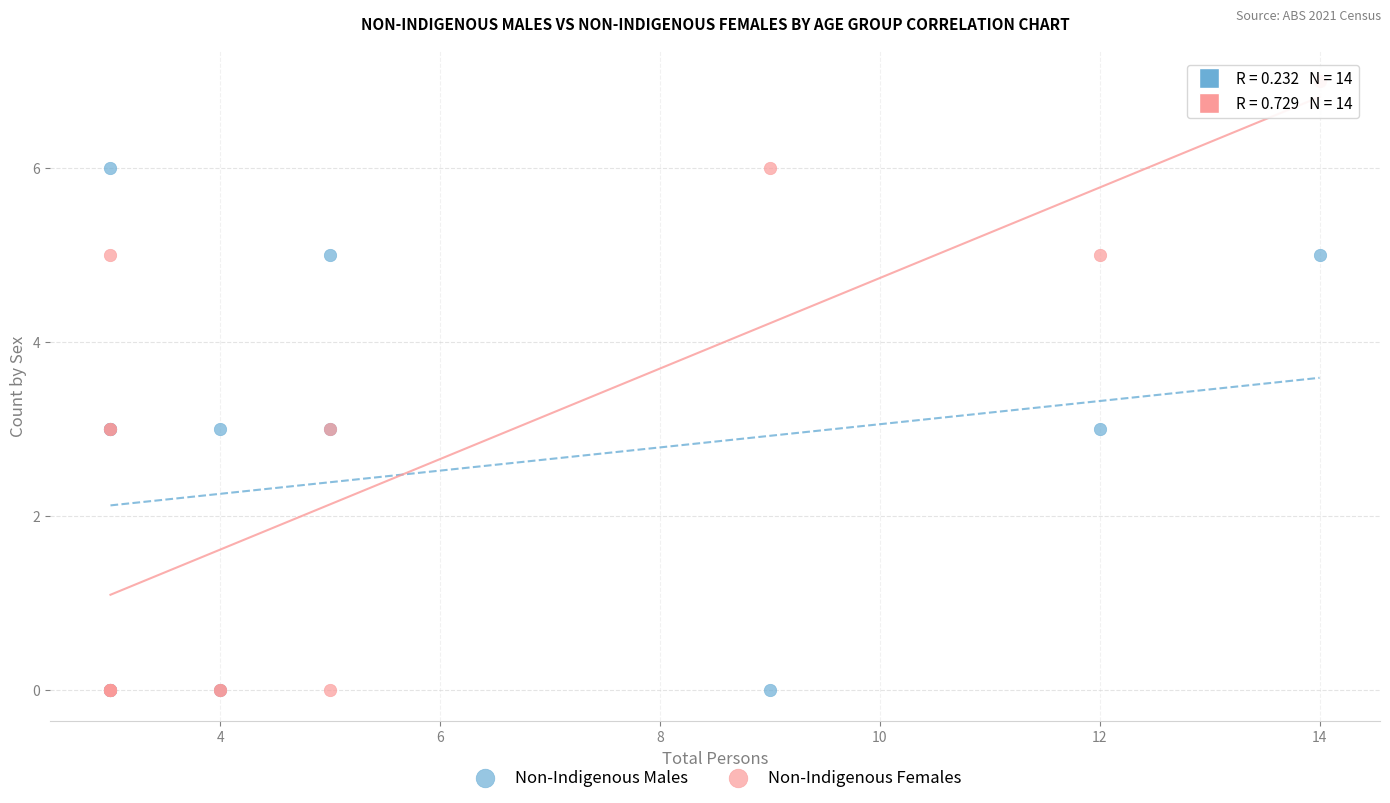

What are all the series names shown in the legend?

Non-Indigenous Males, Non-Indigenous Females